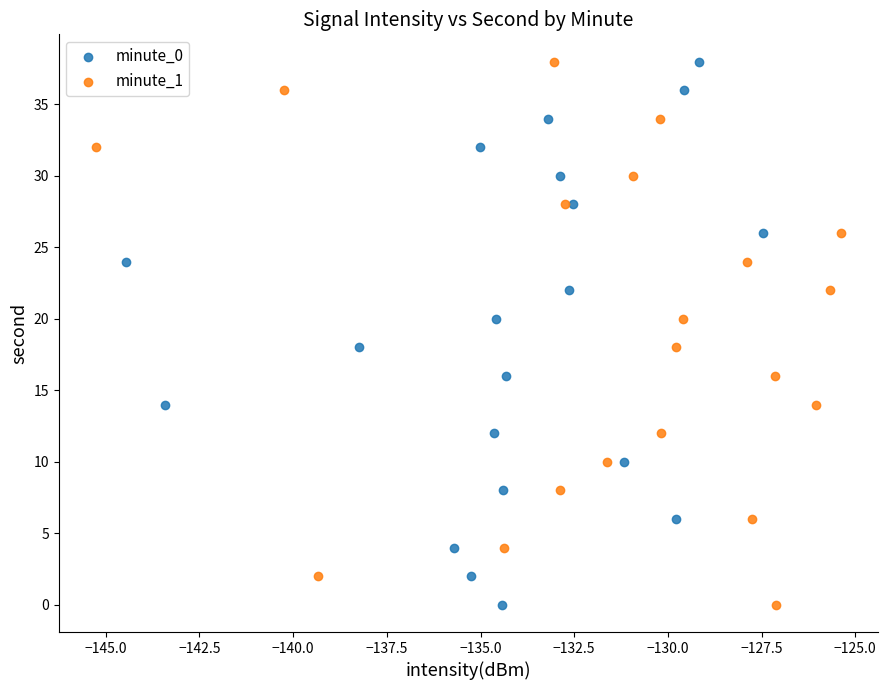

What are all the series names shown in the legend?

minute_0, minute_1